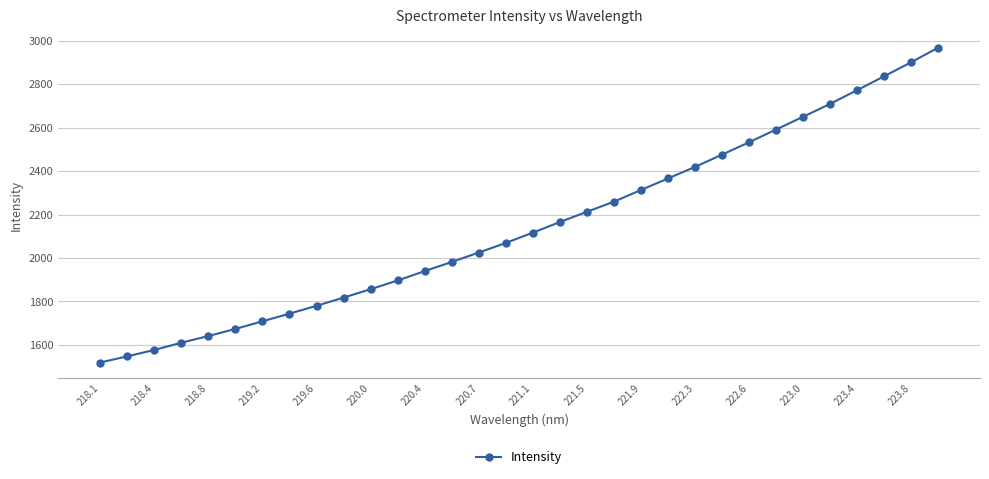

What is the sum of all values?

68670.3